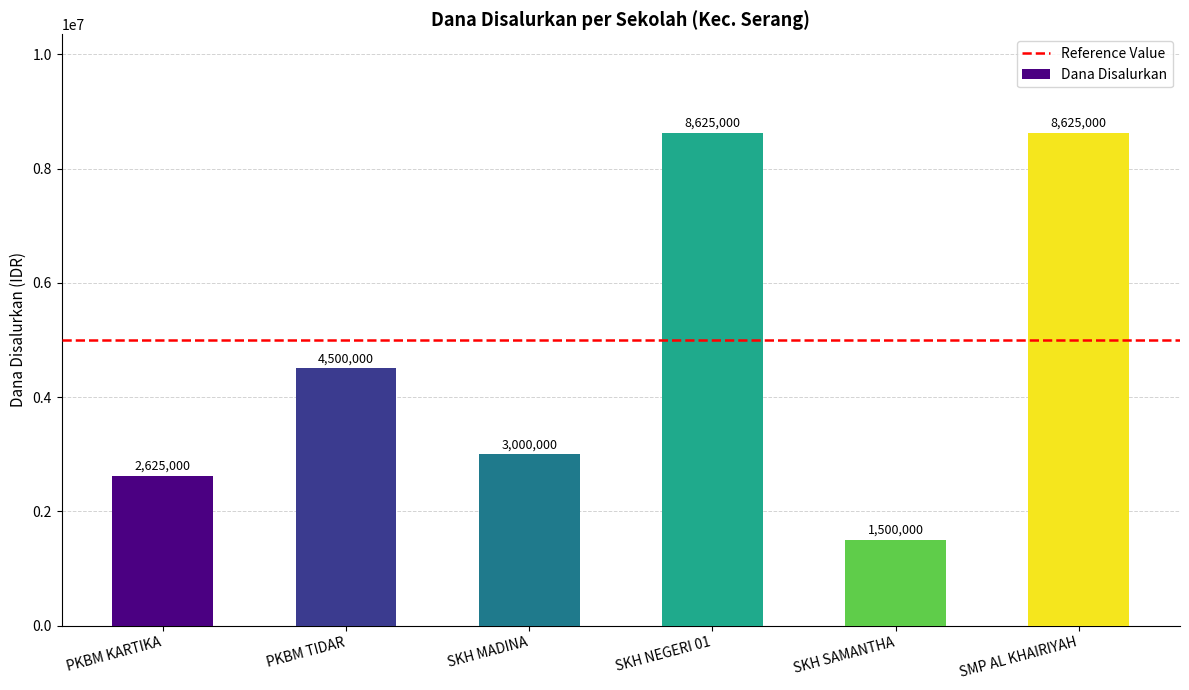

How many values are below 4500000?

3